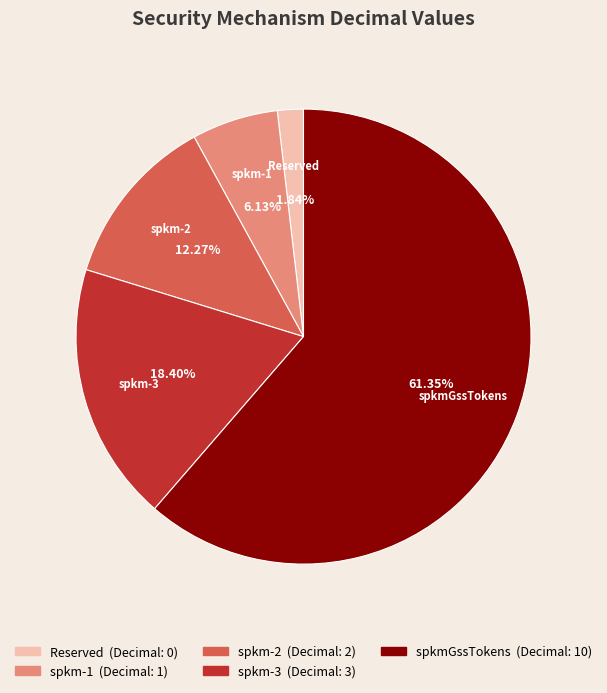

How much of the chart is everything except spkm-2?

87.7%